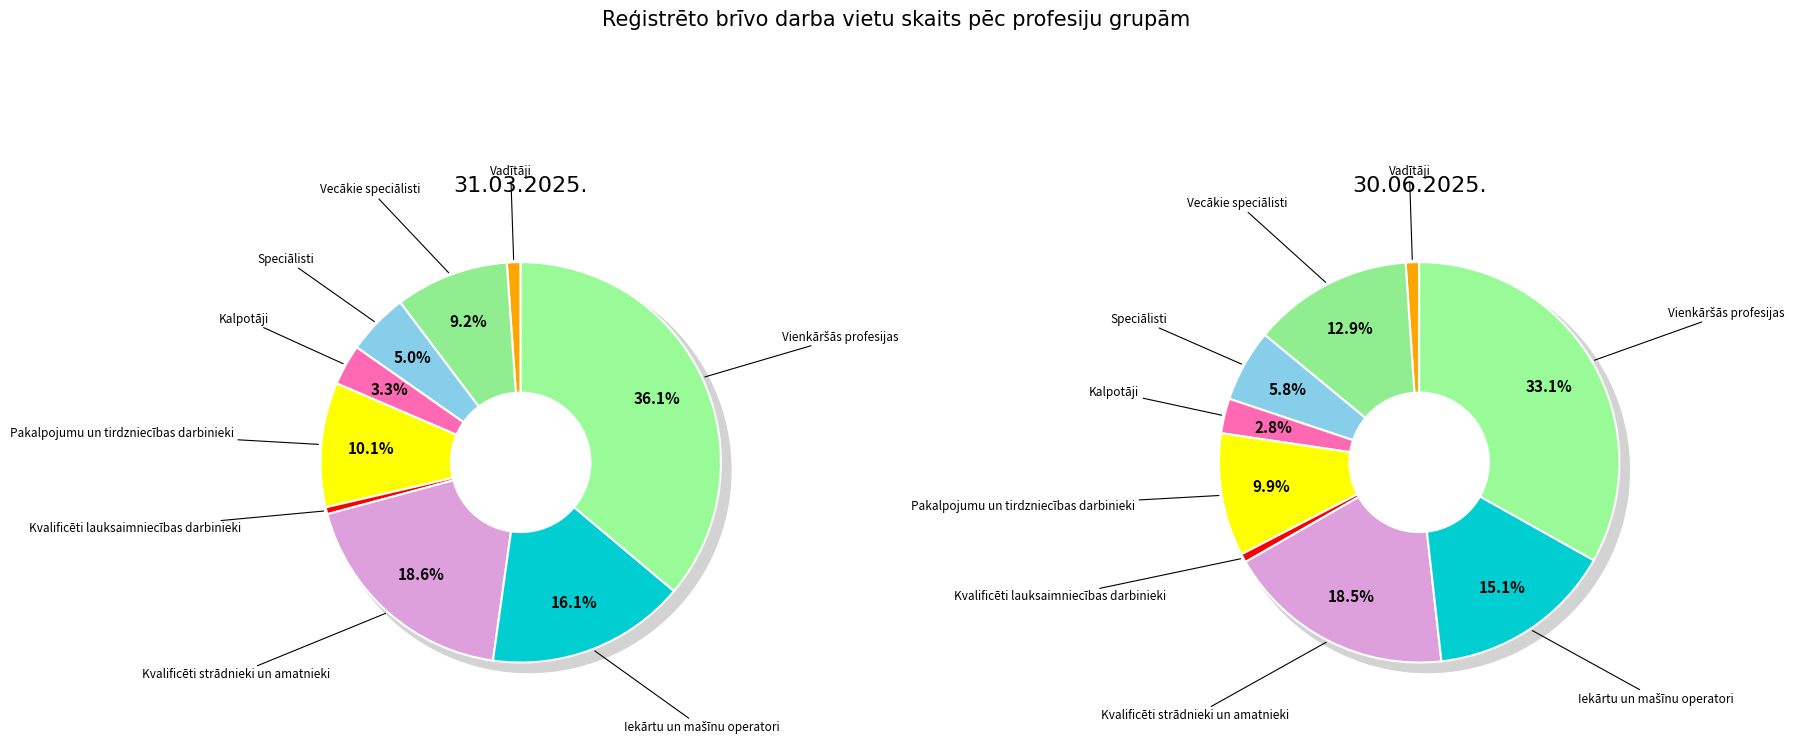

How many slices are in this pie chart?

9